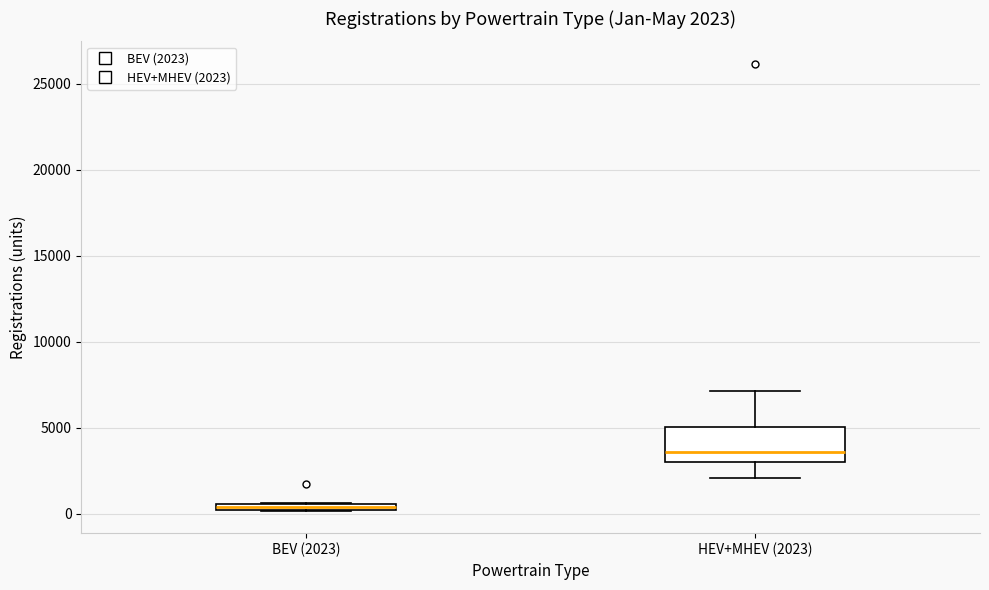

Comparing the boxes themselves (not the whiskers), which one is the tallest?

HEV+MHEV (2023)